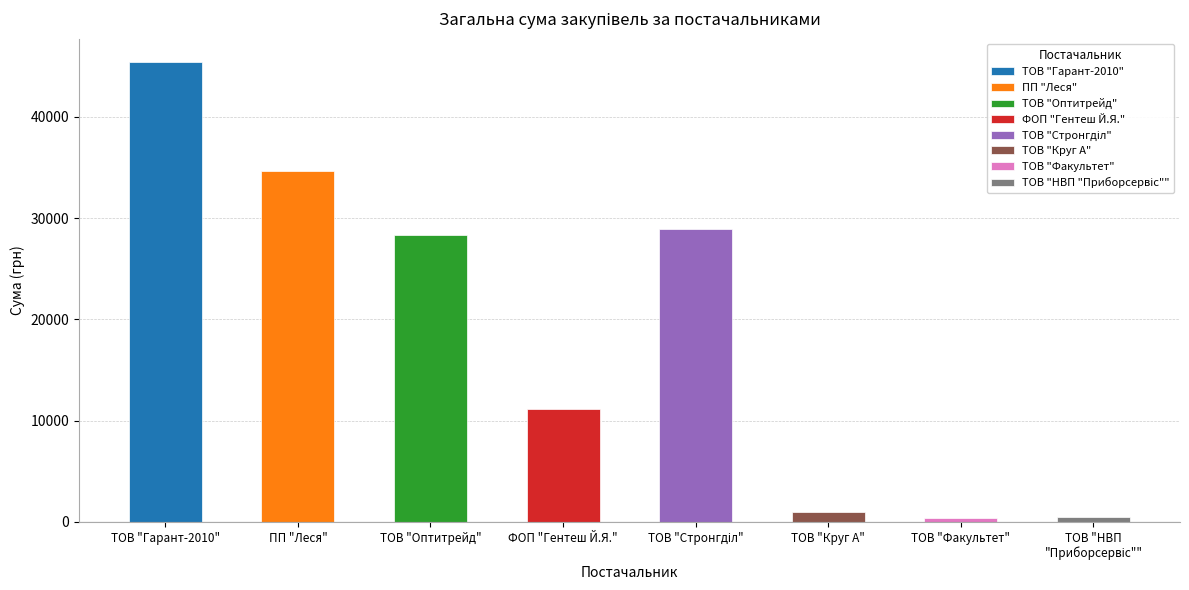

What is the label of the 5th bar from the right?

ФОП "Гентеш Й.Я."